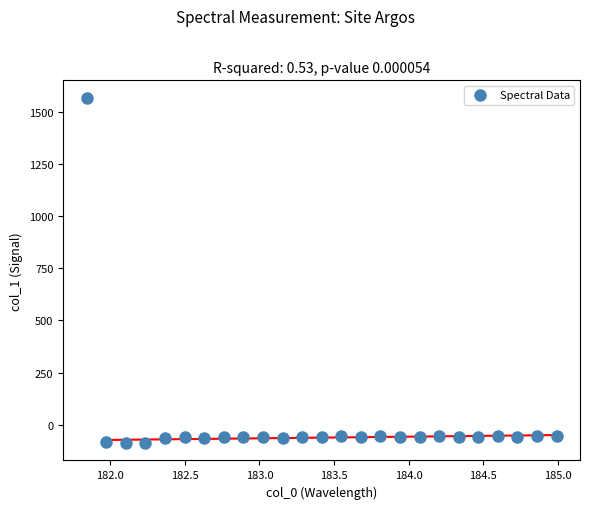

What is the range of Y values (max minus min)?

1657.6